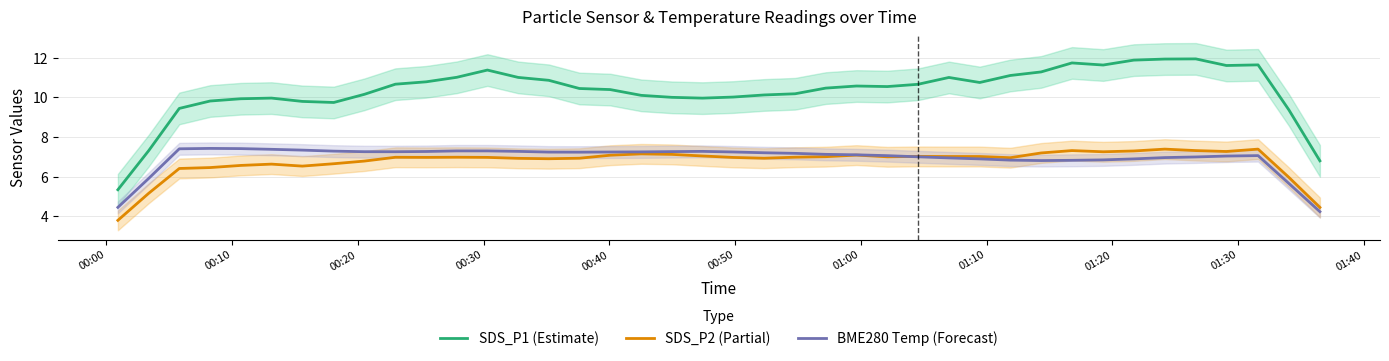

List the series in order of their peak value, lowest first.

SDS_P2 (Partial), BME280 Temp (Forecast), SDS_P1 (Estimate)